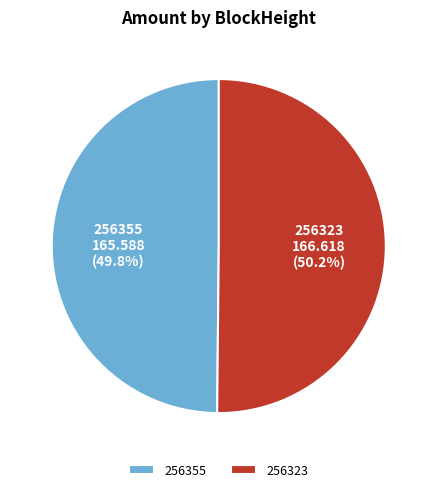

Does any single category account for the majority?

Yes